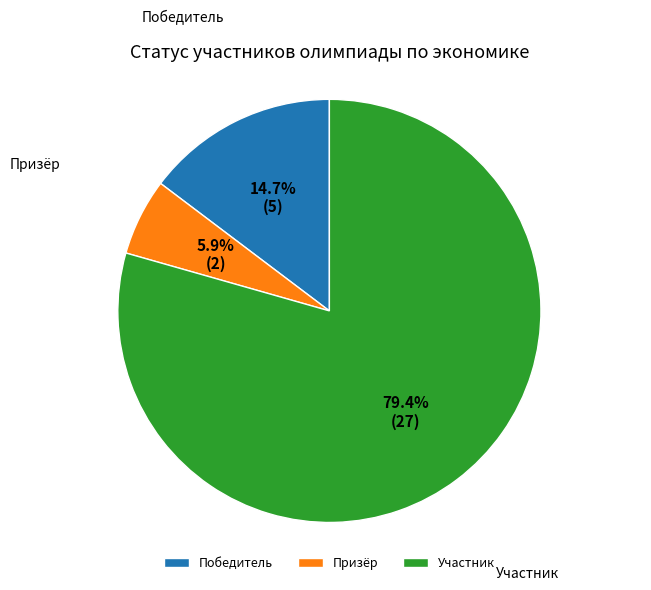

To the nearest percent, what portion does Призёр represent?

6%